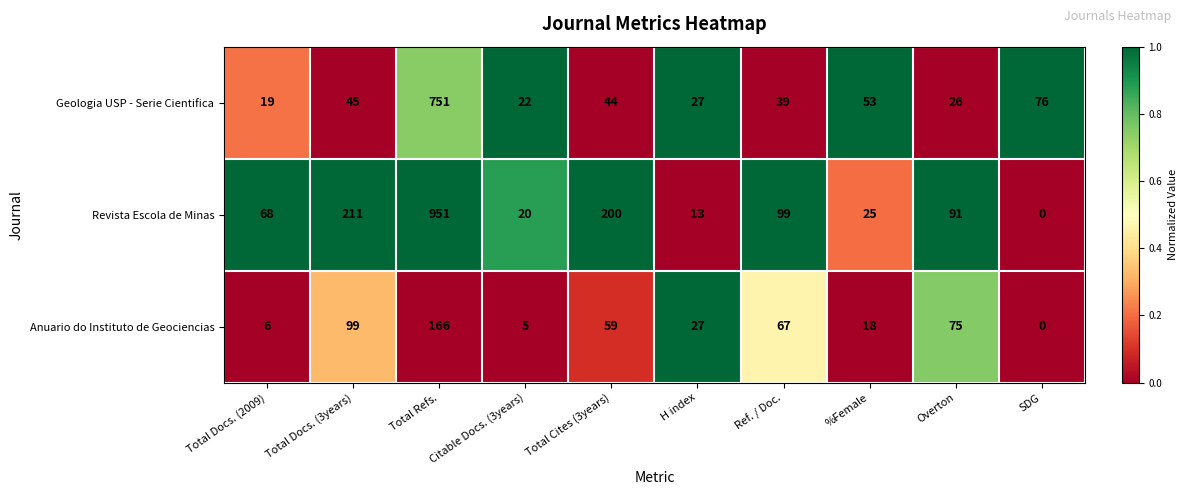

Which category has the highest value across all series?

Total Refs.